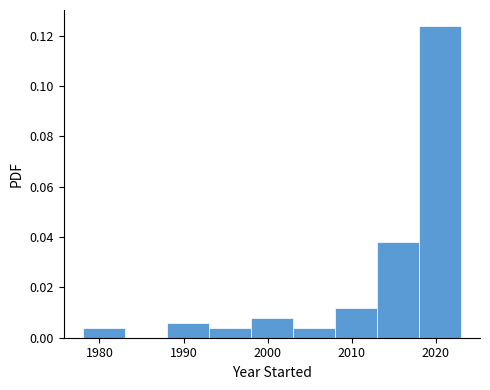

Reading left to right, transcribe this chart: for each bar, give the range it covers on the x-axis and its height. The values are not printed on the chart, so give them approximately, as read against the axis.

1978 to 1983: 0.004
1983 to 1988: 0
1988 to 1993: 0.006
1993 to 1998: 0.004
1998 to 2003: 0.008
2003 to 2008: 0.004
2008 to 2013: 0.012
2013 to 2018: 0.038
2018 to 2023: 0.124